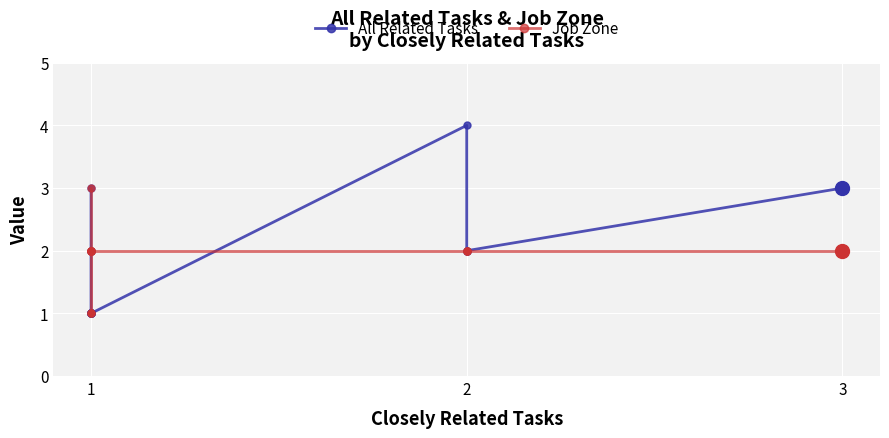

At which label is Job Zone closest to 2?

1